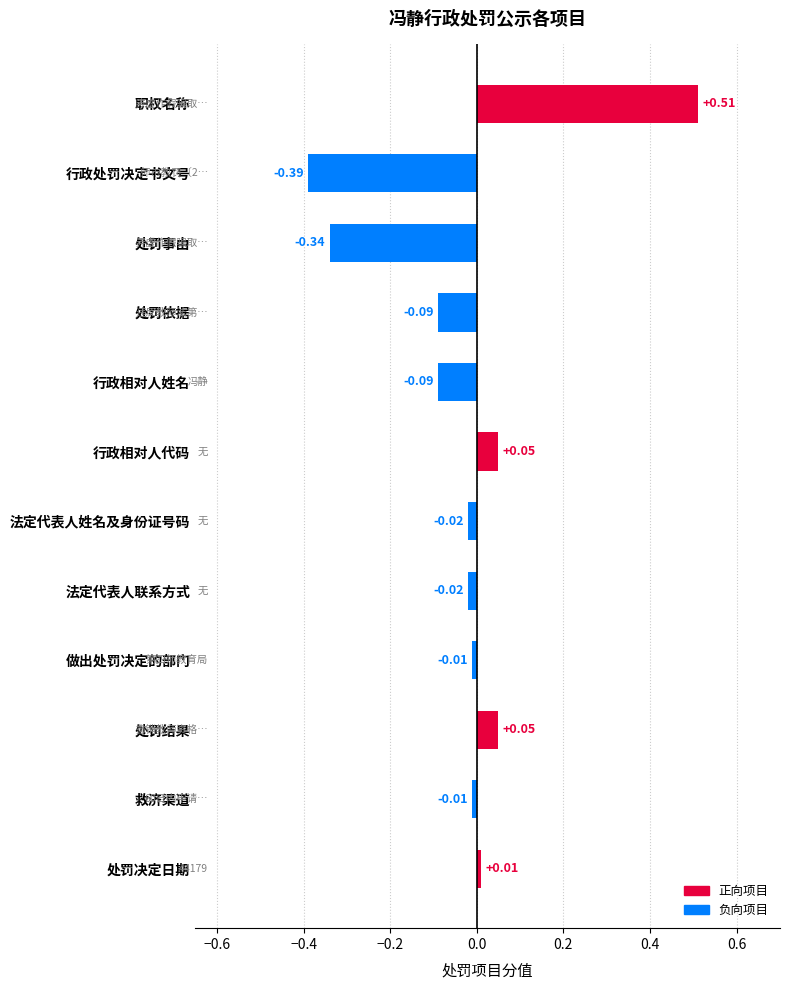

How many distinct data groups are displayed?

1